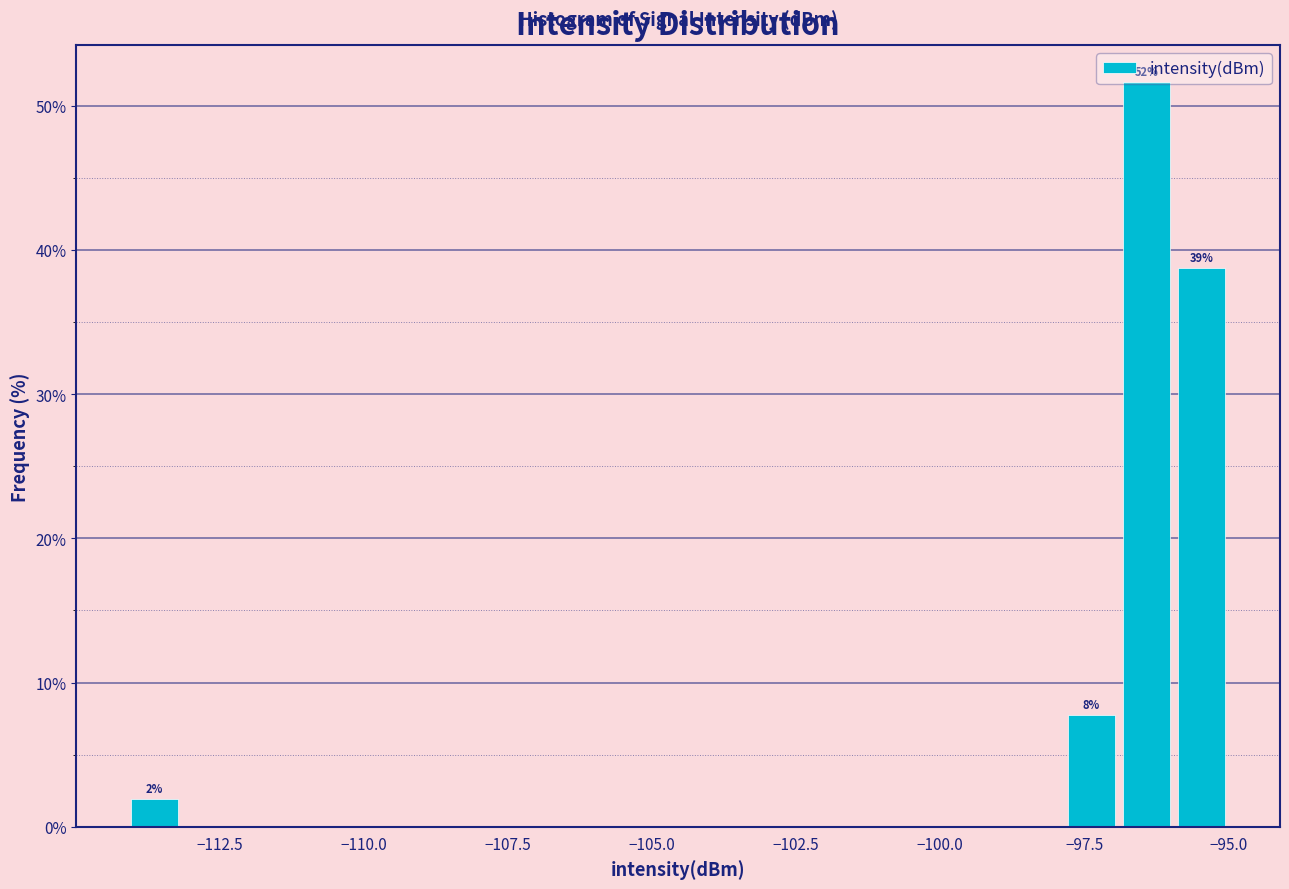

Around what value on the x-axis is the tallest bar? Give the approximate position of its centre, as read against the axis.

-96.5